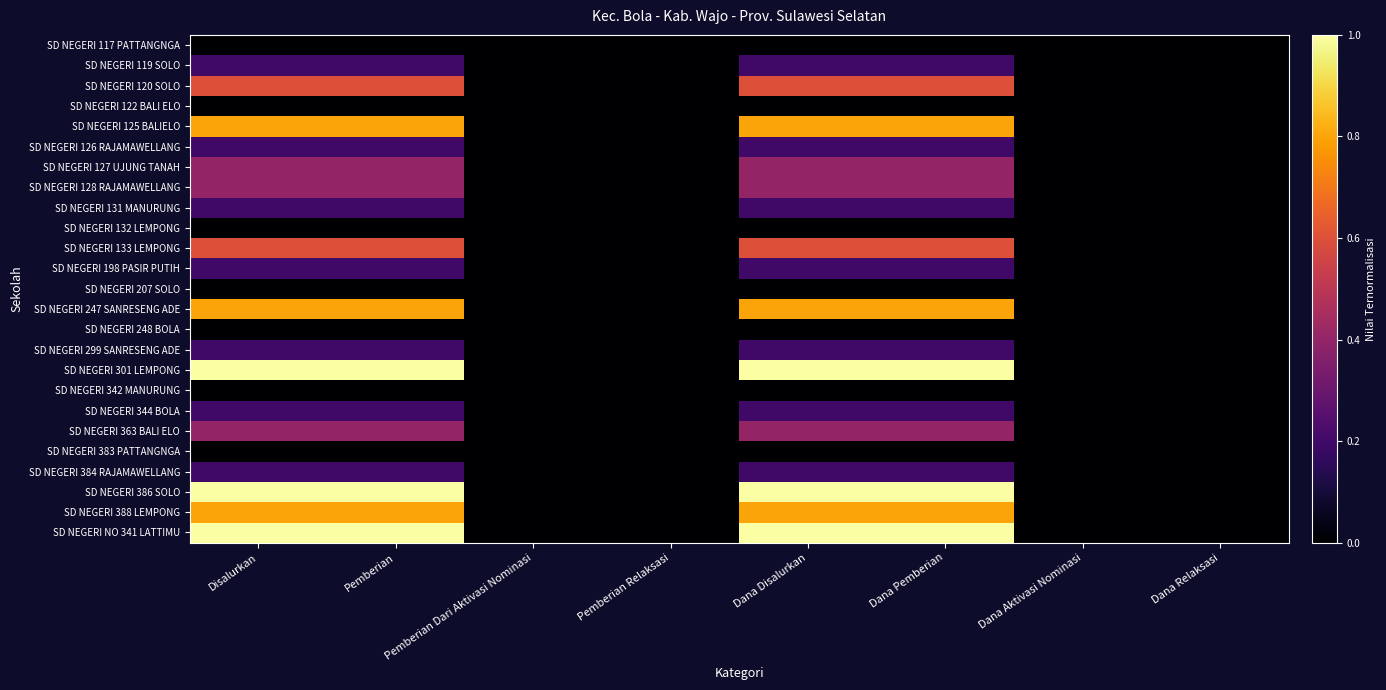

Rank the series at Pemberian Dari Aktivasi Nominasi from lowest to highest value.

SD NEGERI 117 PATTANGNGA, SD NEGERI 119 SOLO, SD NEGERI 120 SOLO, SD NEGERI 122 BALI ELO, SD NEGERI 125 BALIELO, SD NEGERI 126 RAJAMAWELLANG, SD NEGERI 127 UJUNG TANAH, SD NEGERI 128 RAJAMAWELLANG, SD NEGERI 131 MANURUNG, SD NEGERI 132 LEMPONG, SD NEGERI 133 LEMPONG, SD NEGERI 198 PASIR PUTIH, SD NEGERI 207 SOLO, SD NEGERI 247 SANRESENG ADE, SD NEGERI 248 BOLA, SD NEGERI 299 SANRESENG ADE, SD NEGERI 301 LEMPONG, SD NEGERI 342 MANURUNG, SD NEGERI 344 BOLA, SD NEGERI 363 BALI ELO, SD NEGERI 383 PATTANGNGA, SD NEGERI 384 RAJAMAWELLANG, SD NEGERI 386 SOLO, SD NEGERI 388 LEMPONG, SD NEGERI NO 341 LATTIMU